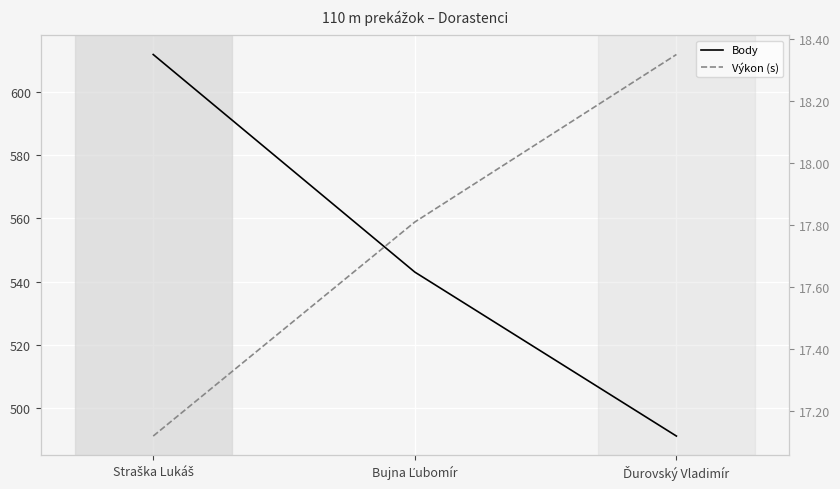

Read the Výkon (s) value at Bujna Ľubomír.

17.8